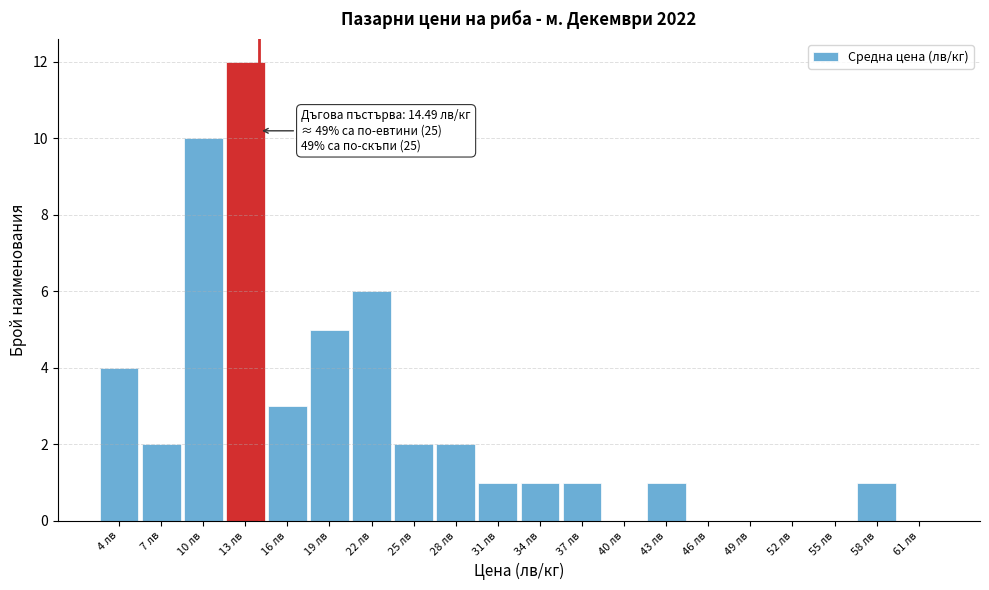

Which range on the x-axis has the tallest bar?

12 to 15